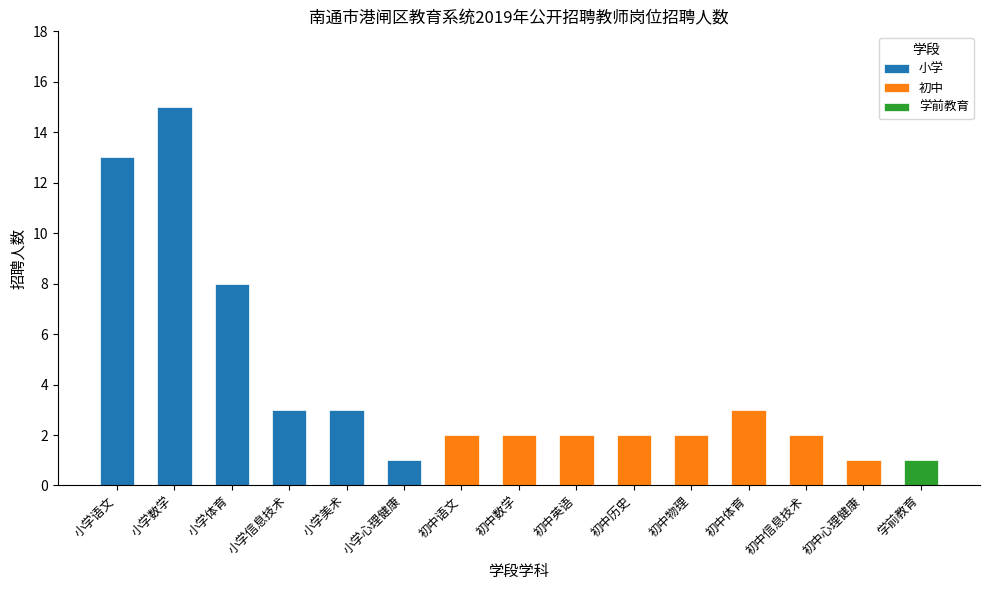

What is the greatest value displayed?

15